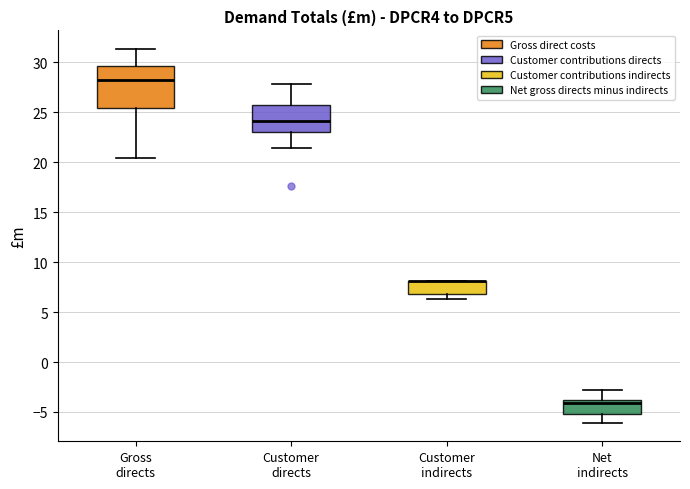

Which box is the tallest, from its lower edge to its upper edge?

Gross directs